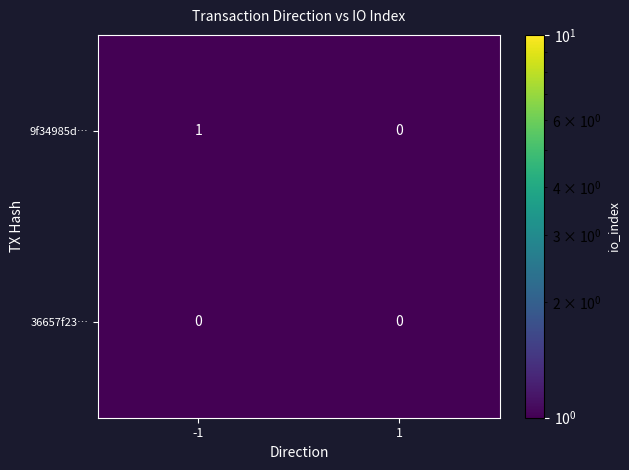

Which series has the widest spread of values?

9f34985d…